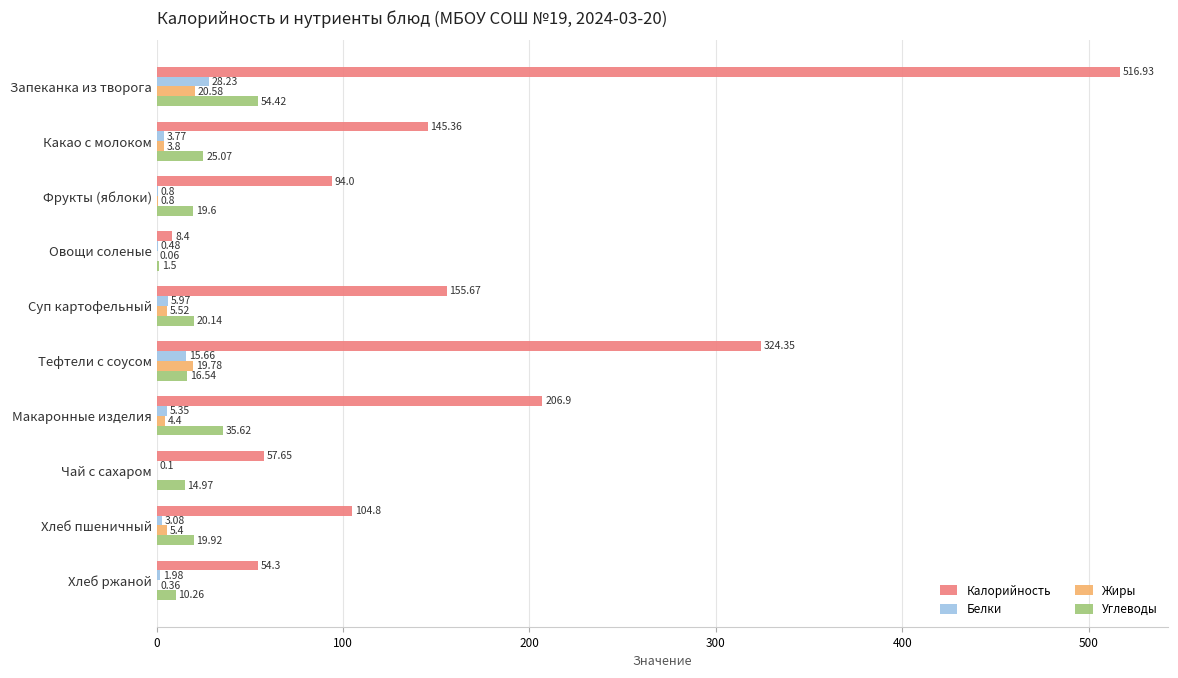

At which category is the sum across all series the highest?

Запеканка из творога